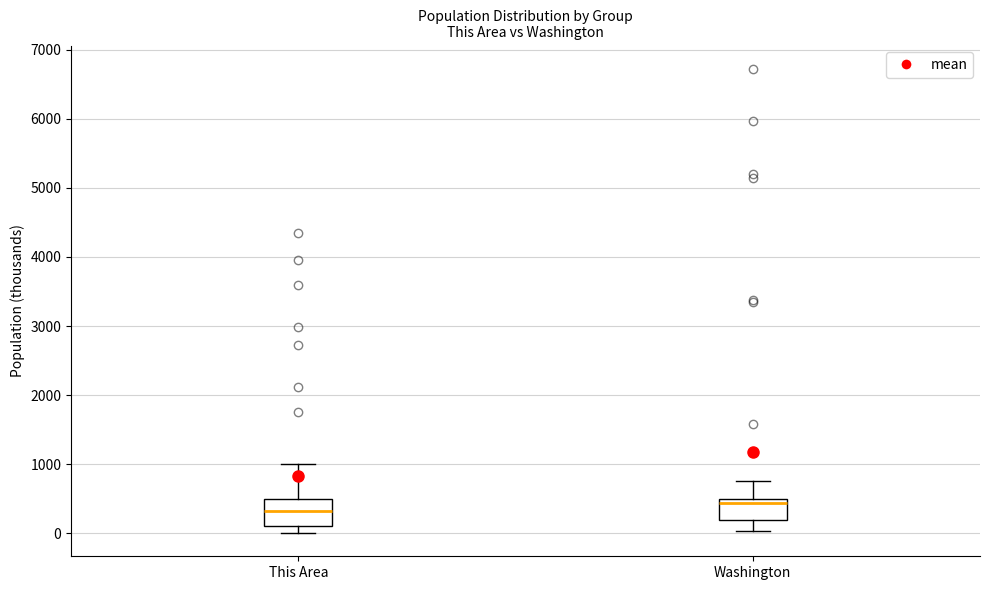

Which box has the highest median line?

Washington